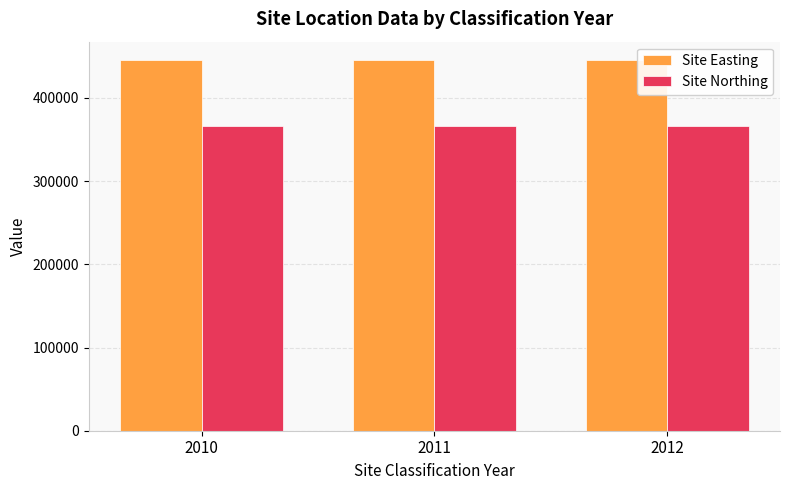

Rank the series by their average value, from highest to lowest.

Site Easting, Site Northing